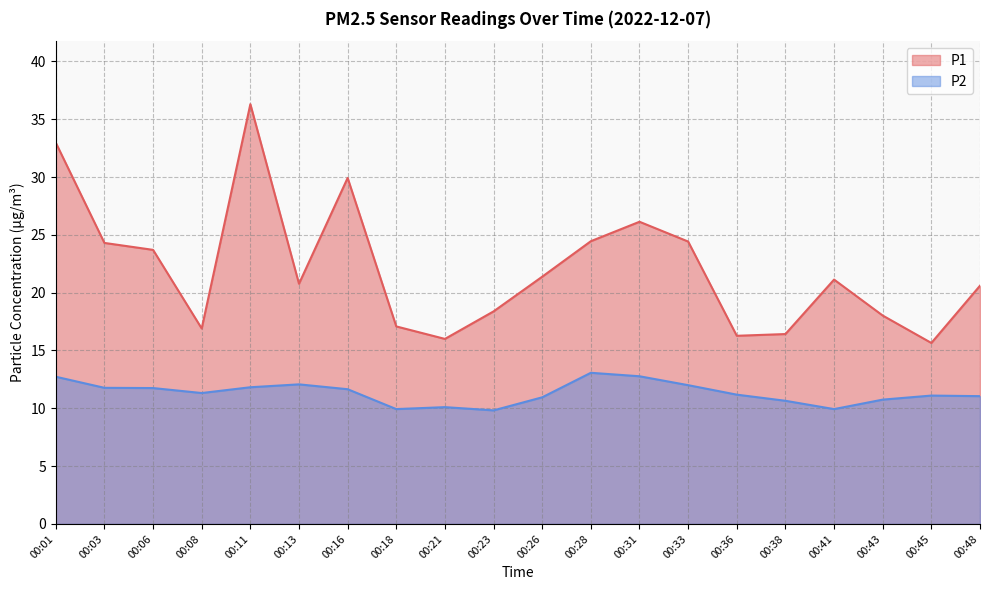

How many distinct data groups are displayed?

2